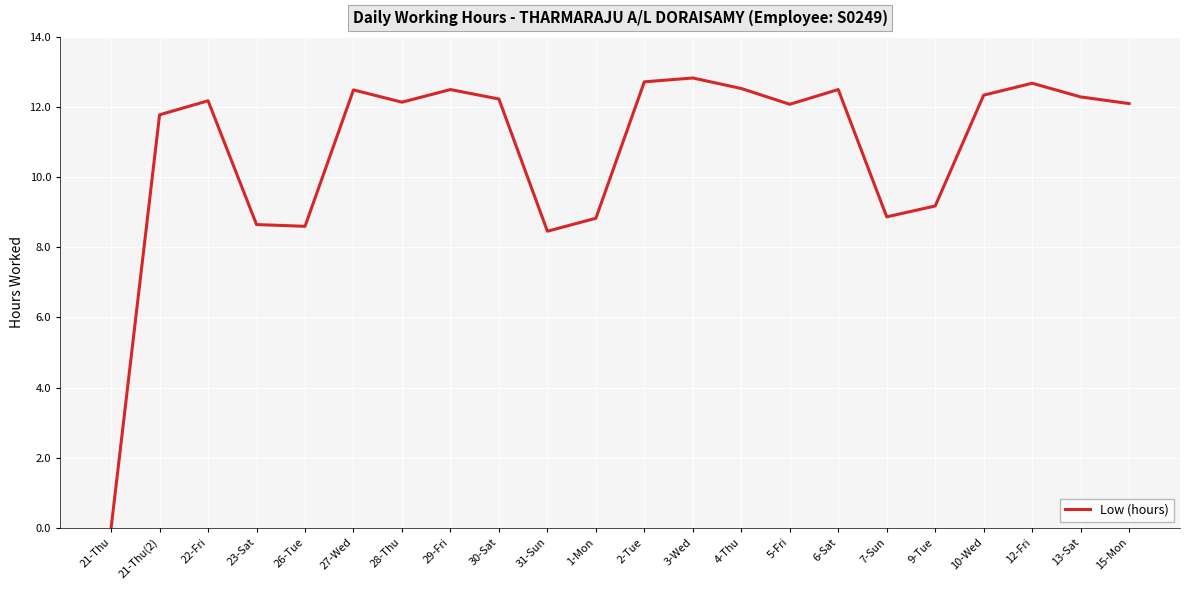

What is the difference between the maximum and minimum values?

12.8